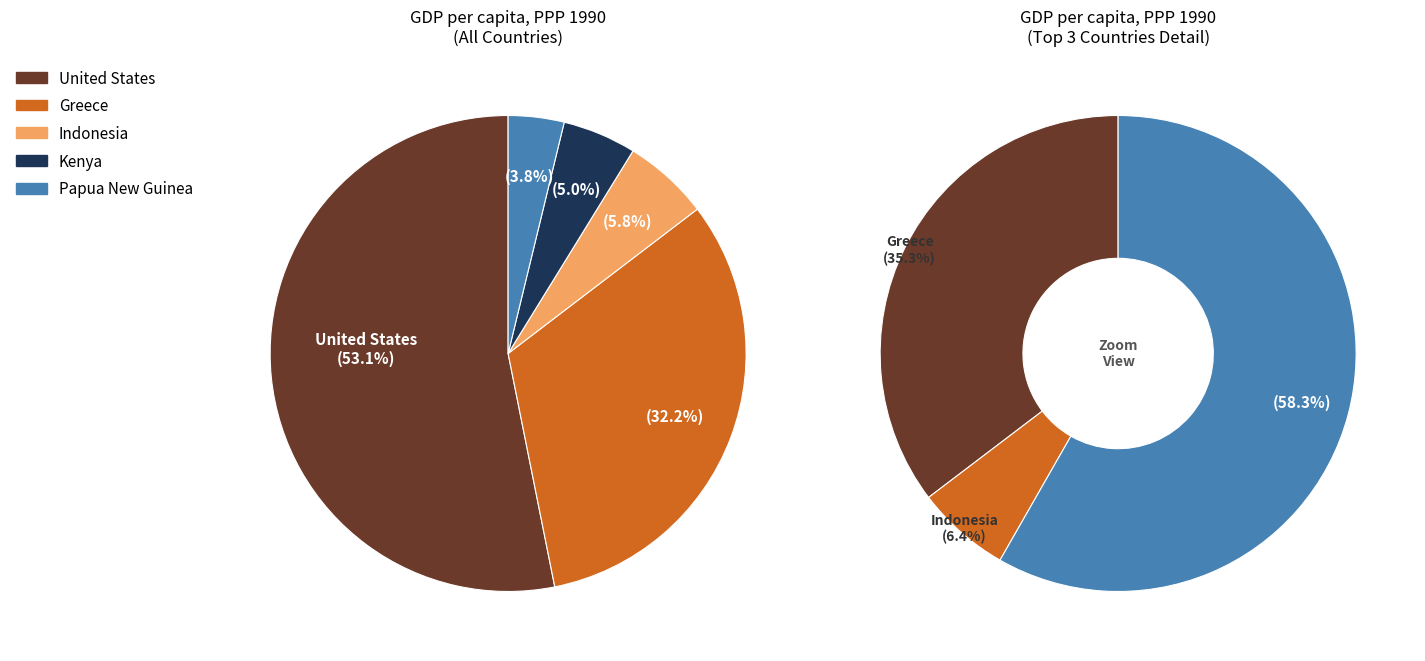

Approximately how many times larger is the value at Greece compared to Indonesia?

5.5